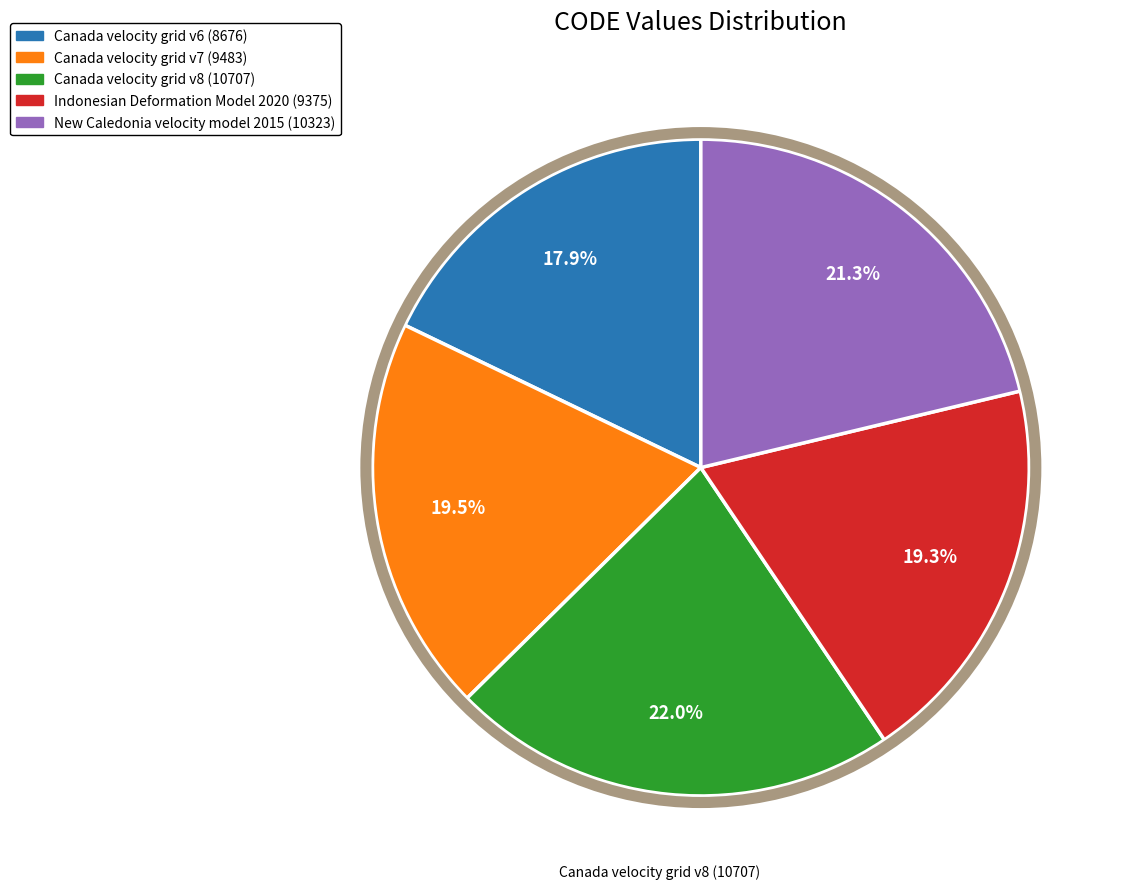

Does Canada velocity grid v7 account for over 50% of the chart?

No